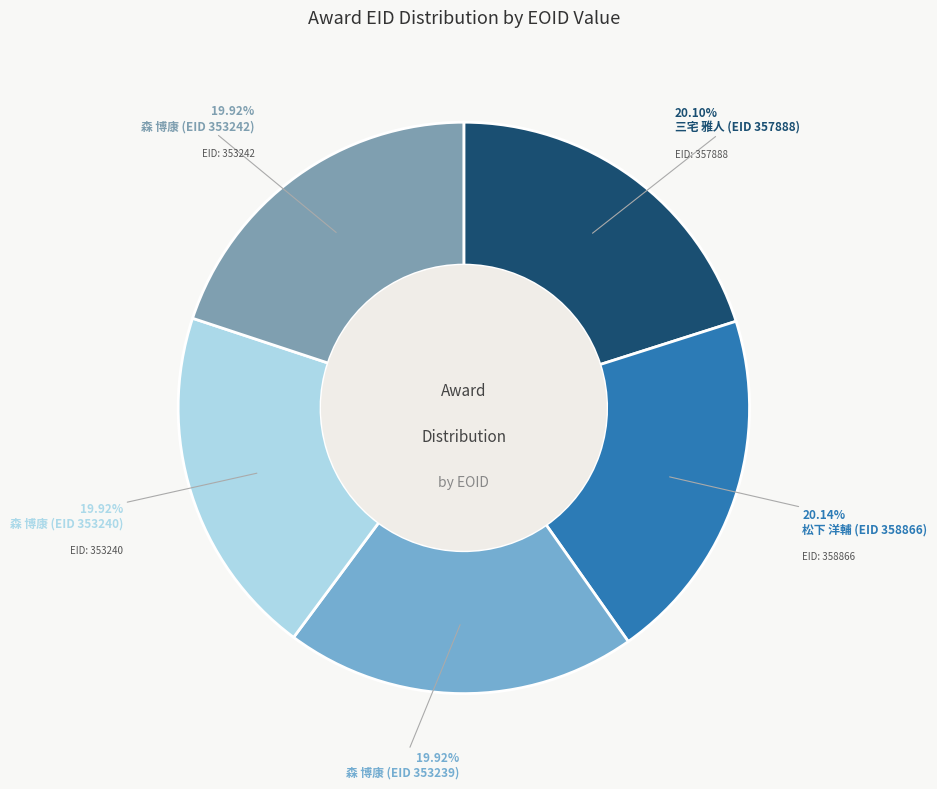

How many segments does this pie chart have?

5